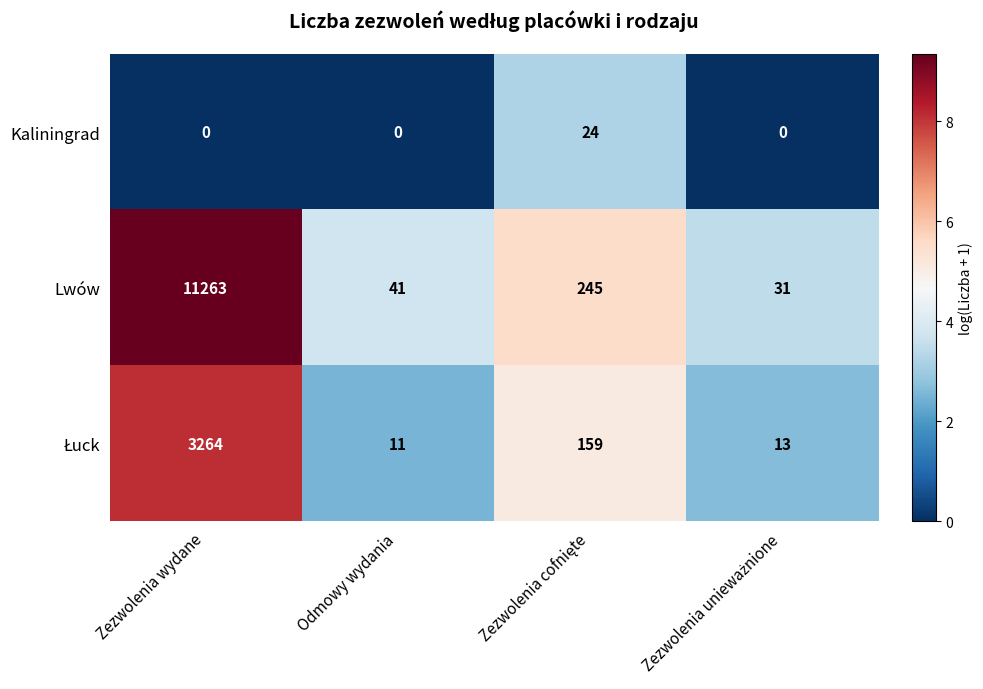

At how many categories does at least one series exceed 5?

4